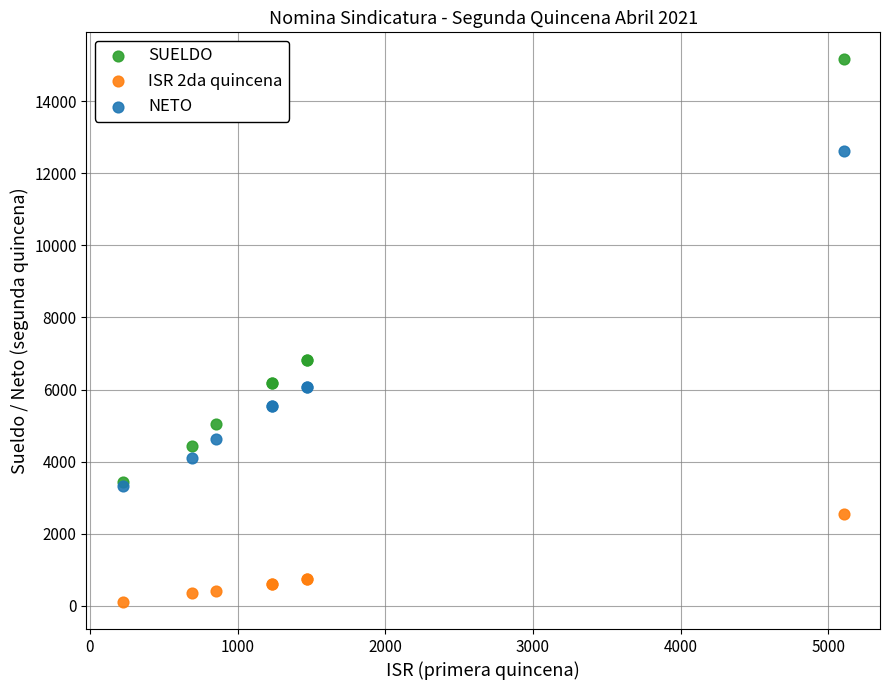

Which series has the largest Y range (max minus min)?

SUELDO